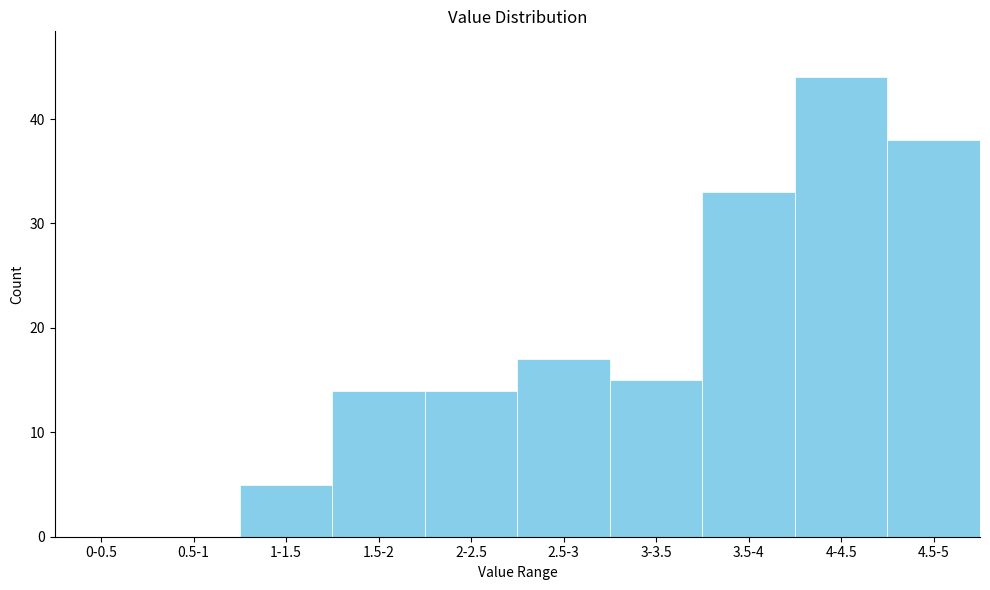

Reading left to right, what are all the values shown in this chart?

0-0.5=0	0.5-1=0	1-1.5=5	1.5-2=14	2-2.5=14	2.5-3=17	3-3.5=15	3.5-4=33	4-4.5=44	4.5-5=38